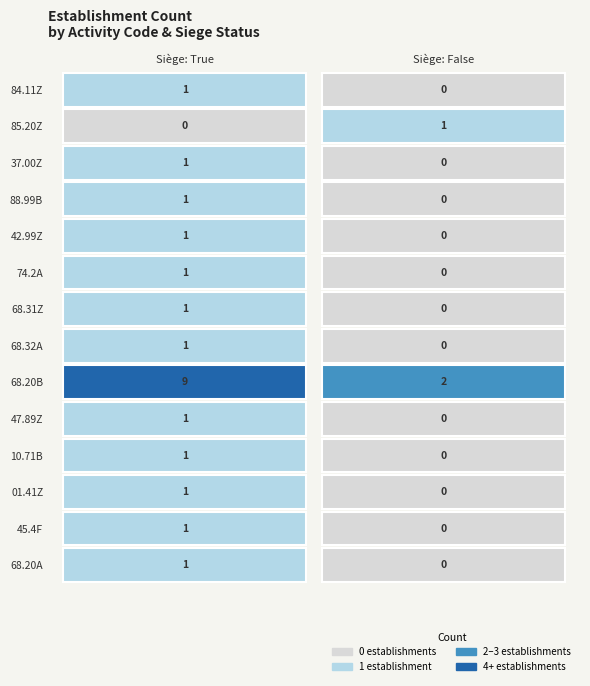

True or false: 01.41Z has a value of 1 at 84.11Z.

True